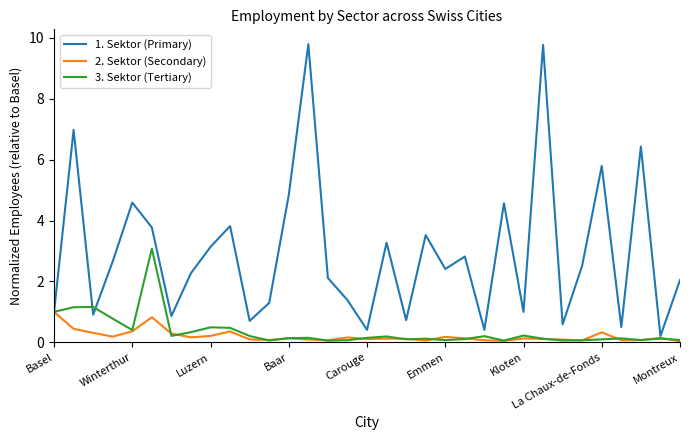

Rank the series by their maximum value, from highest to lowest.

1. Sektor (Primary), 3. Sektor (Tertiary), 2. Sektor (Secondary)